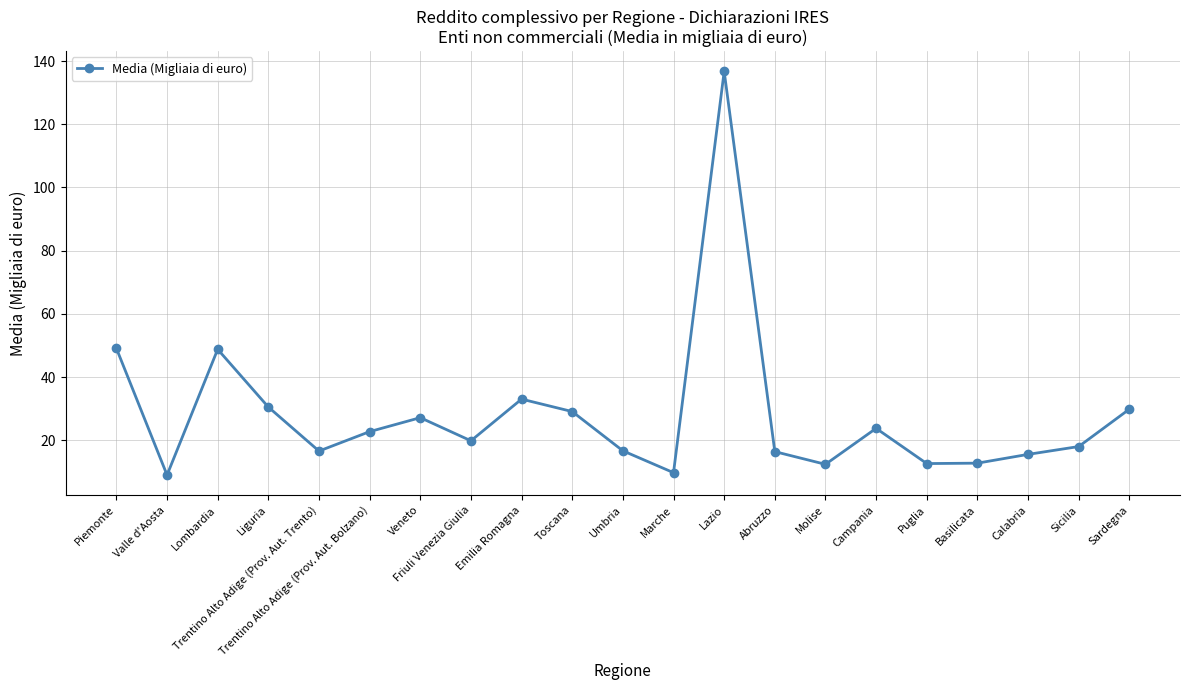

The value at Sicilia is 18.0. True or false?

True